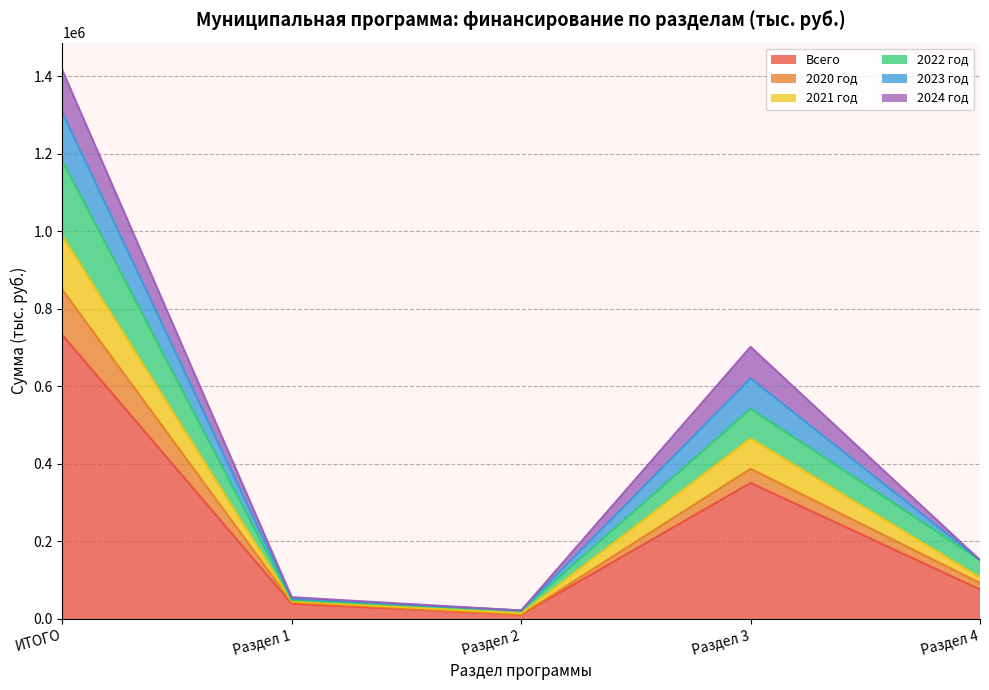

At which label does Всего reach its peak?

ИТОГО